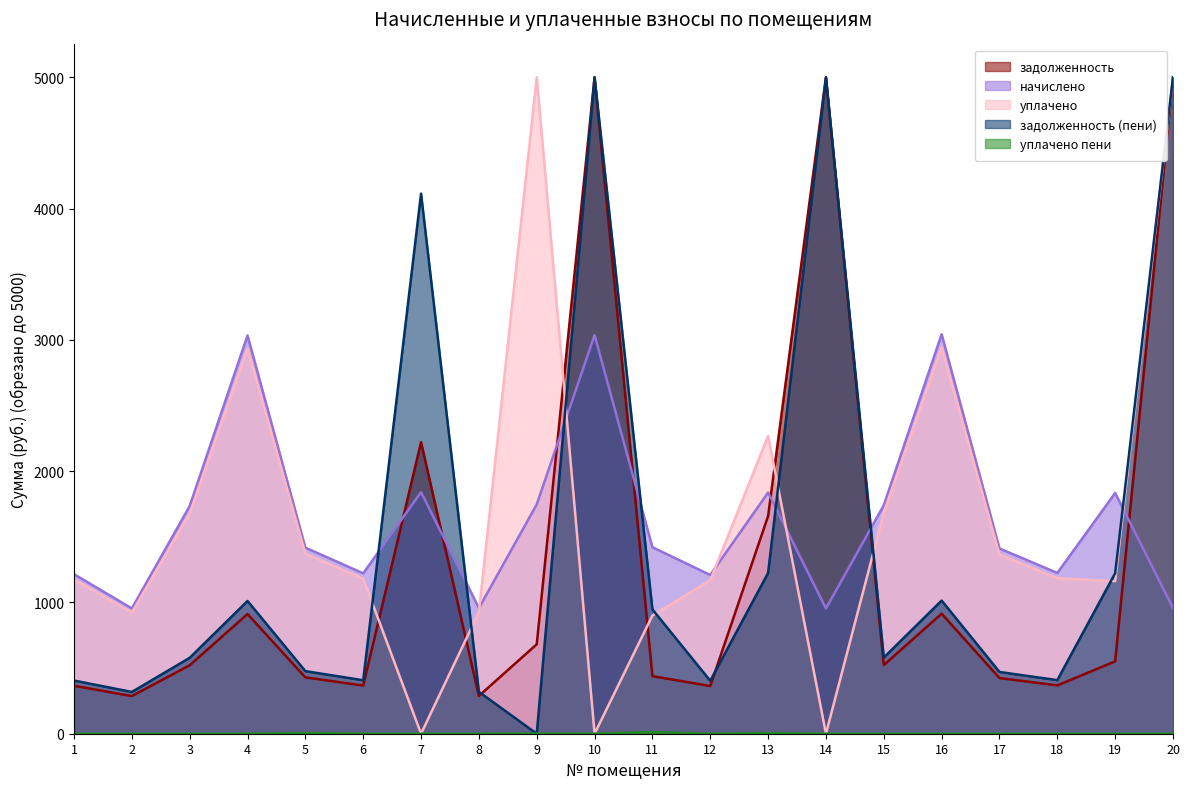

Between 8 and 3, which is larger?

3